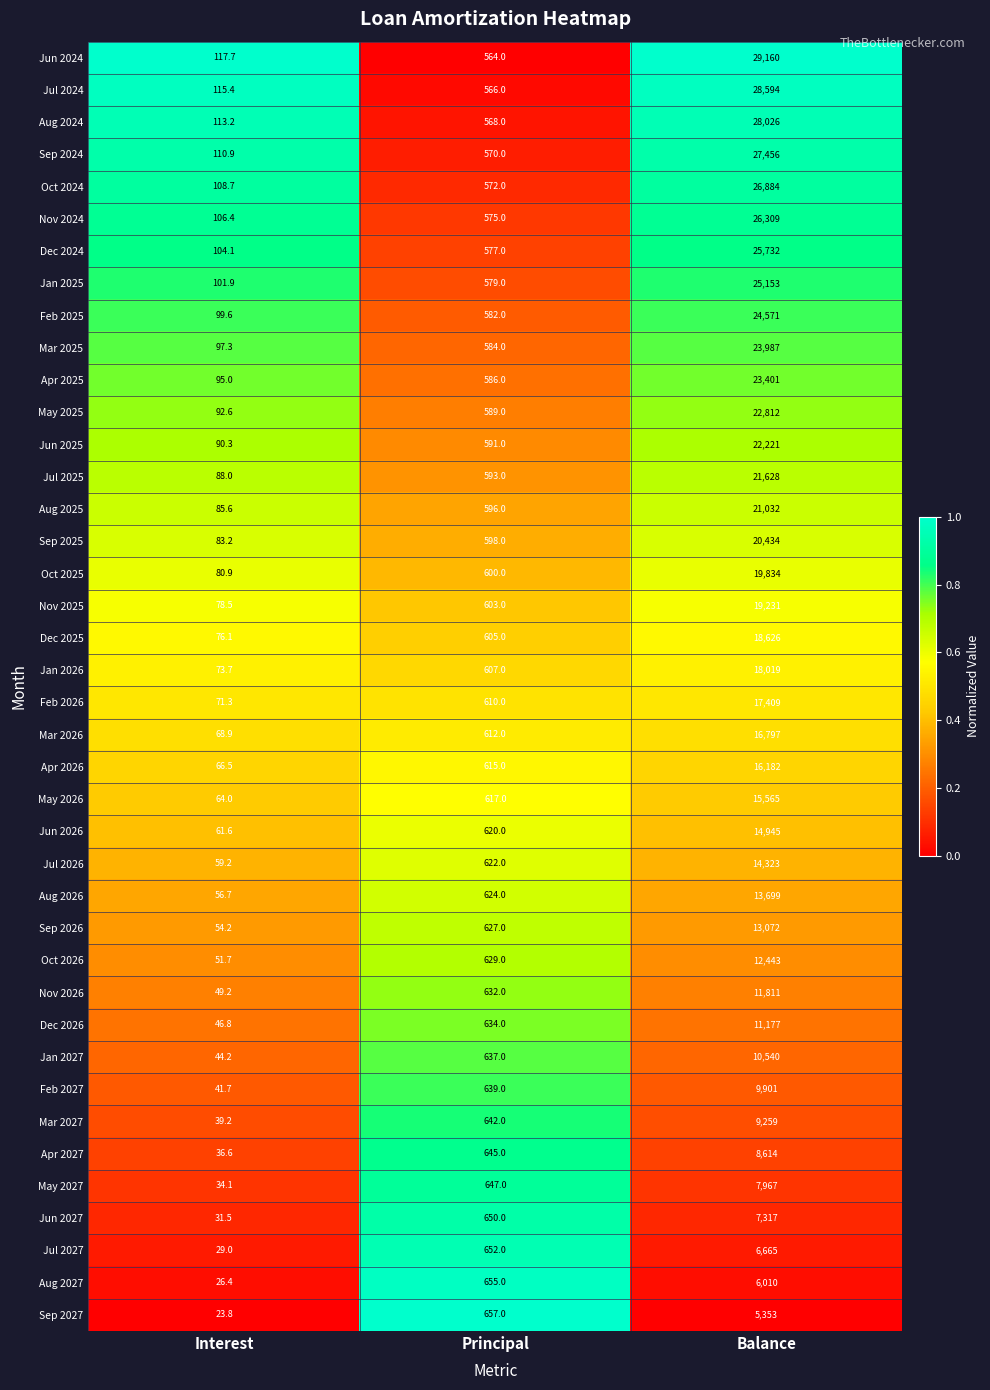

What is the difference between the Feb 2026 values at Interest and Principal?

538.7